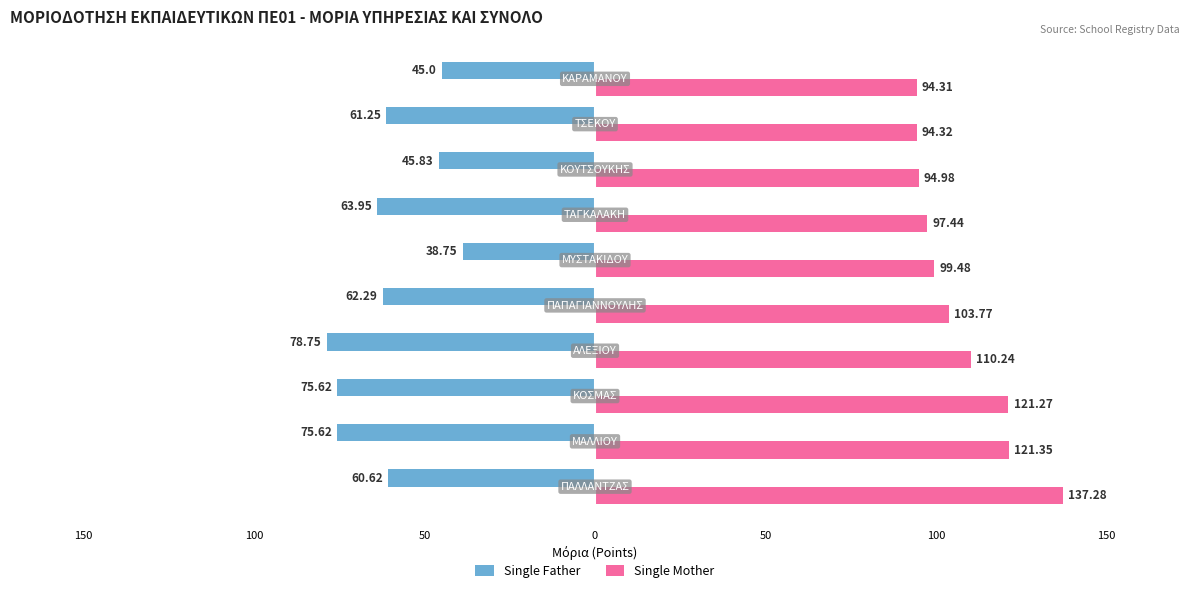

What are all the series names shown in the legend?

Single Father, Single Mother